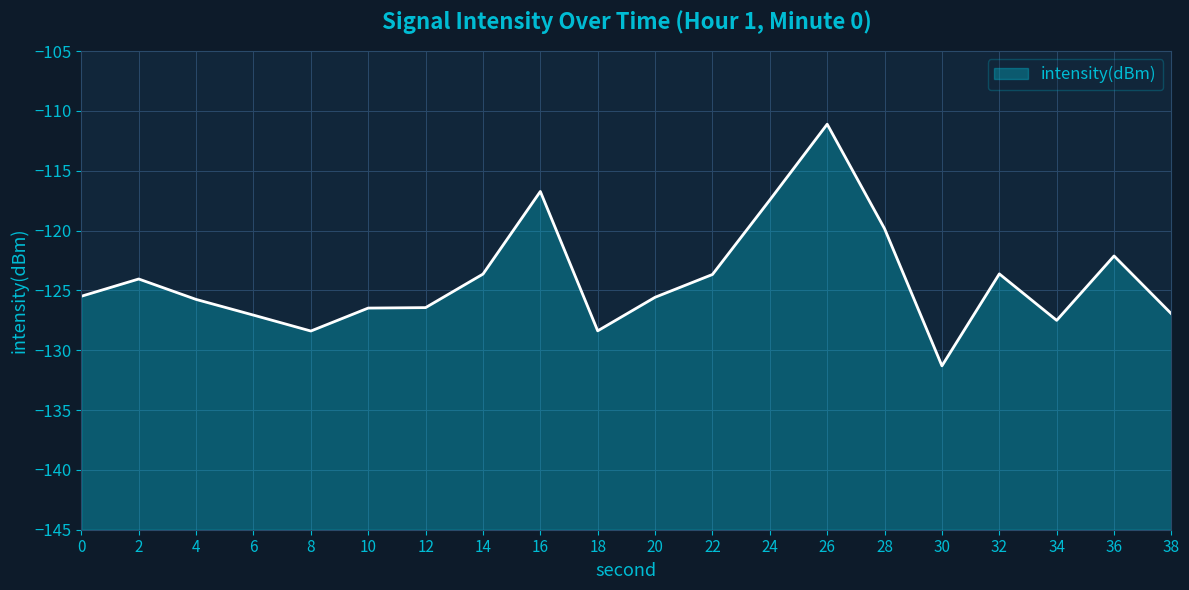

List the labels in order of value, smallest first.

30, 8, 18, 34, 6, 38, 10, 12, 4, 20, 0, 2, 22, 14, 32, 36, 28, 24, 16, 26